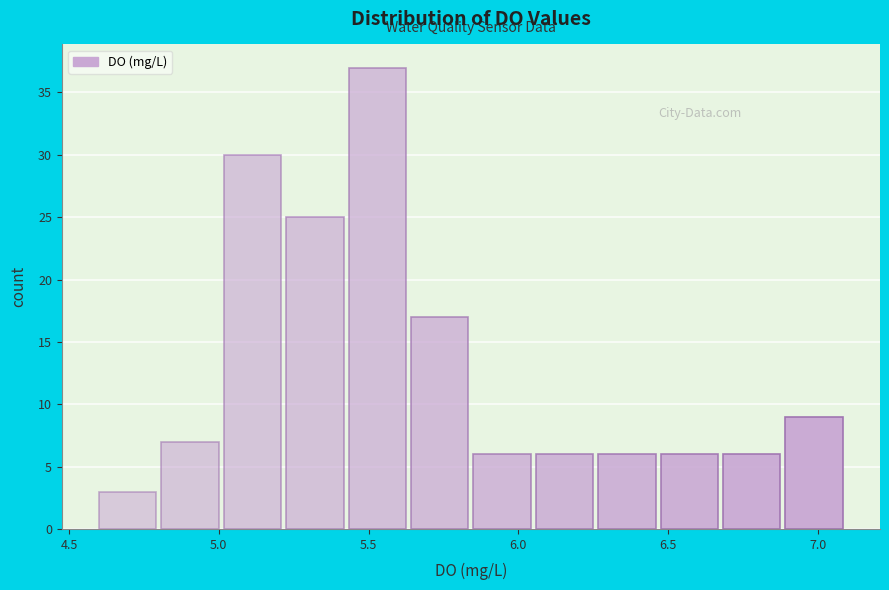

Over which range of the x-axis is the bar tallest?

5.45 to 5.65